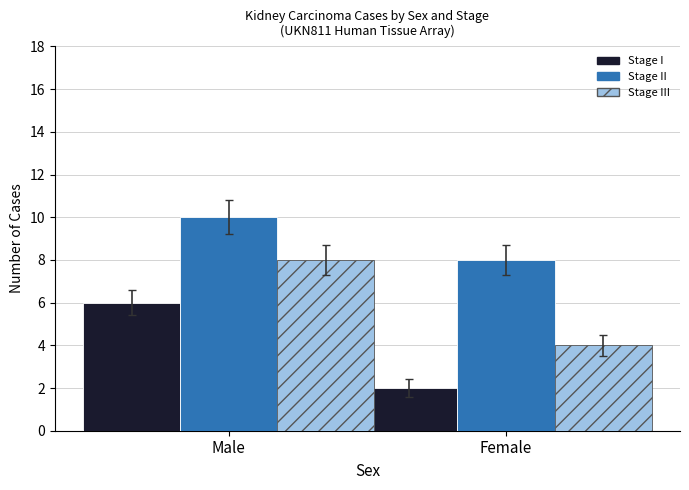

List the series in order of their peak value, highest first.

Stage II, Stage III, Stage I